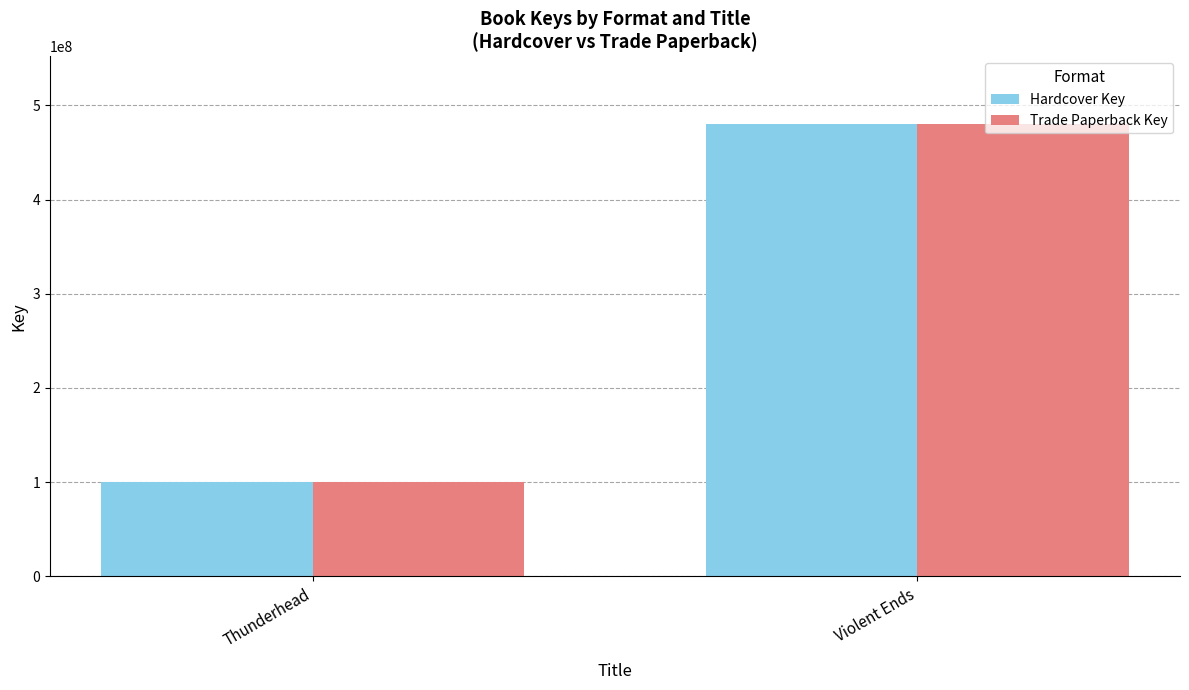

At which category is the sum across all series the highest?

Violent Ends